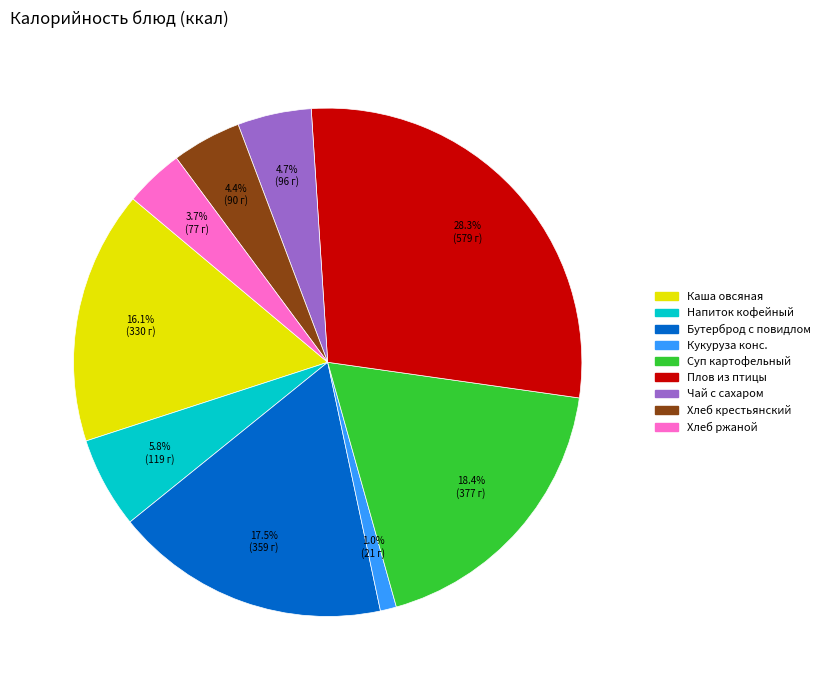

Does any single category account for the majority?

No